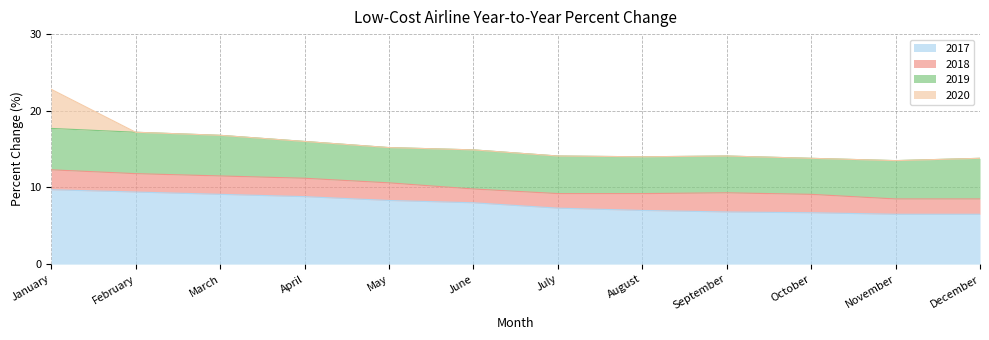

What is the average value of the 2019 series?

5.0